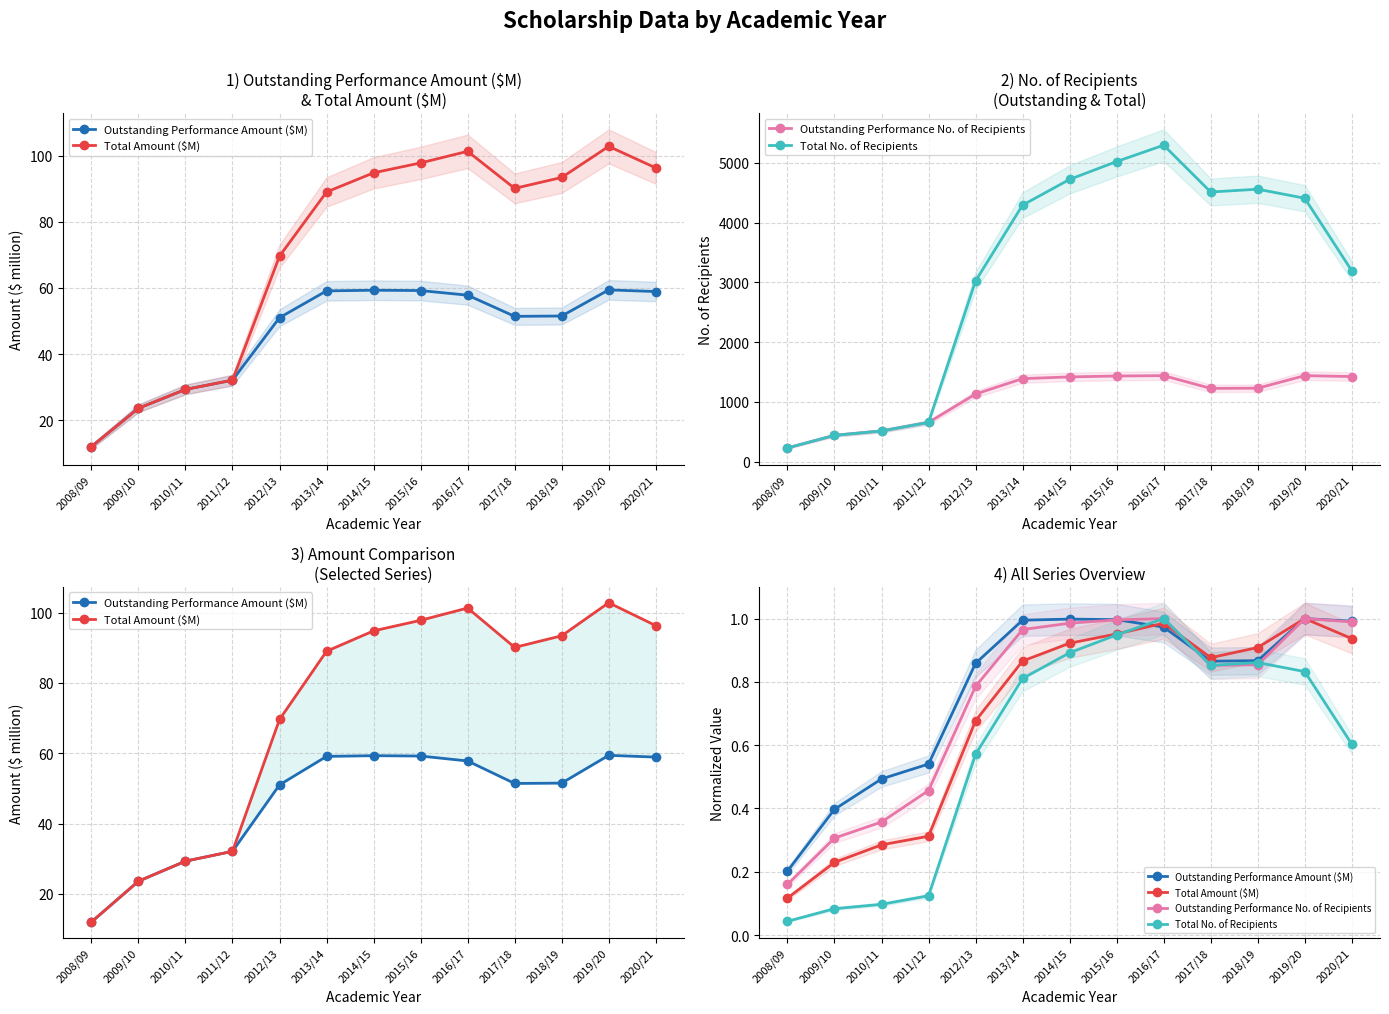

Reading left to right, transcribe all the data shown in this chart.

Outstanding Performance Amount ($M): 0.2	0.4	0.5	0.5	0.9	1.0	1.0	1.0	1.0	0.9	0.9	1.0	1.0
Total Amount ($M): 0.1	0.2	0.3	0.3	0.7	0.9	0.9	1.0	1.0	0.9	0.9	1.0	0.9
Outstanding Performance No. of Recipients: 0.2	0.3	0.4	0.5	0.8	1.0	1.0	1.0	1.0	0.9	0.9	1.0	1.0
Total No. of Recipients: 0.0	0.1	0.1	0.1	0.6	0.8	0.9	0.9	1.0	0.9	0.9	0.8	0.6